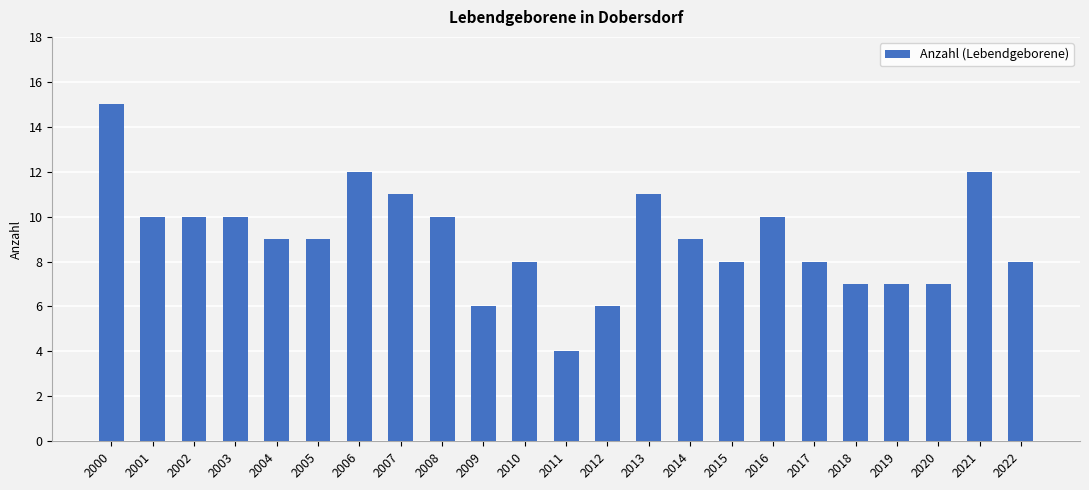

What is the value of the 18th bar from the left?

8